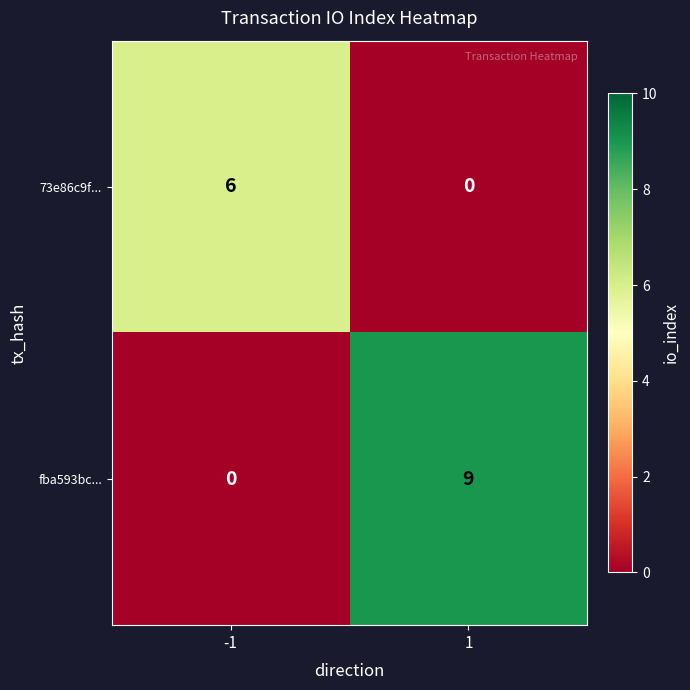

What is the total value across all series at -1?

6